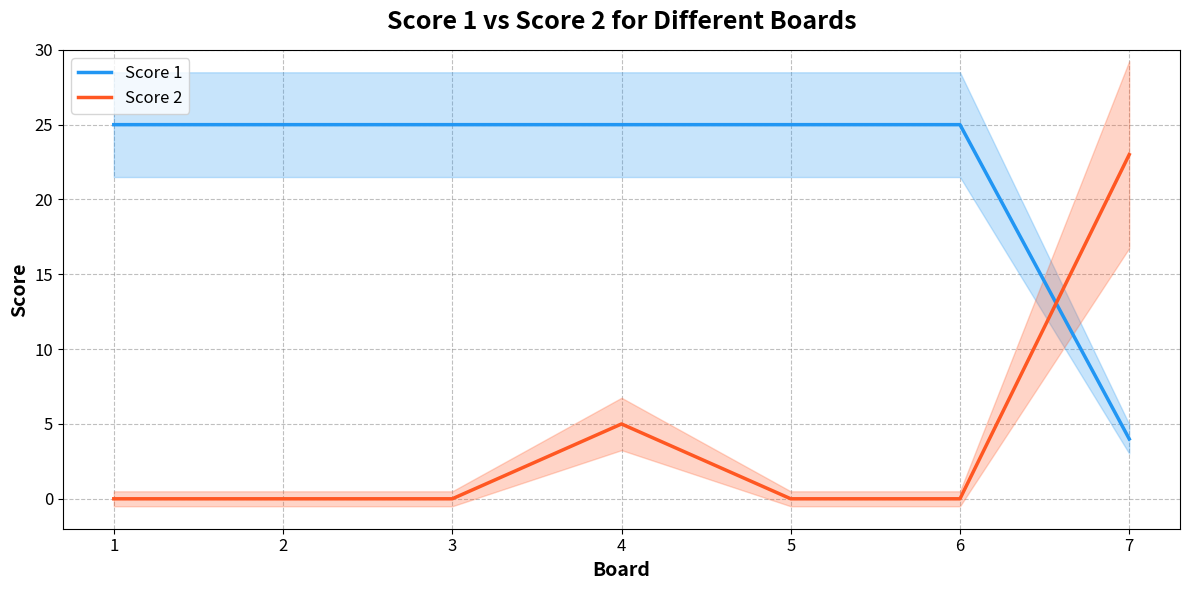

What is the difference between the Score 2 values at 1 and 7?

23